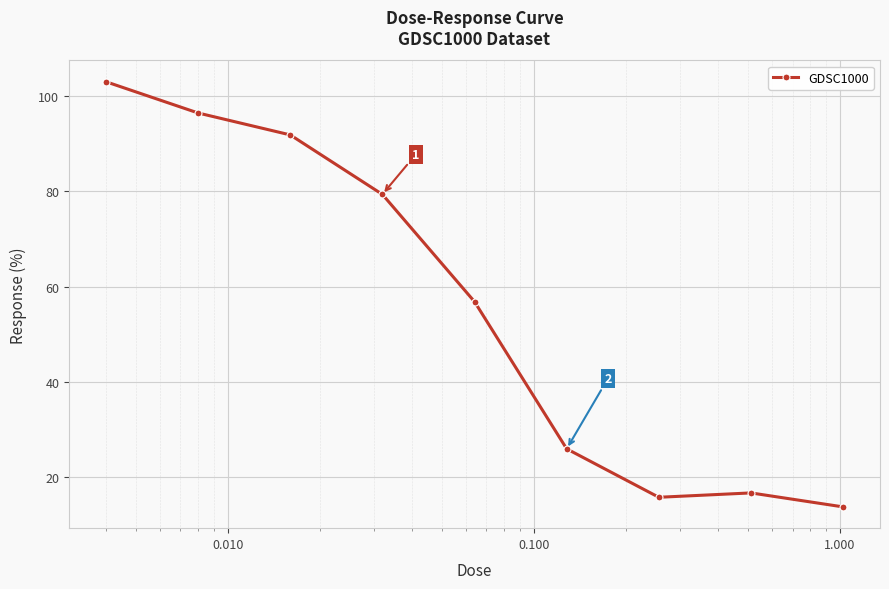

How many data points are less than 56?

4